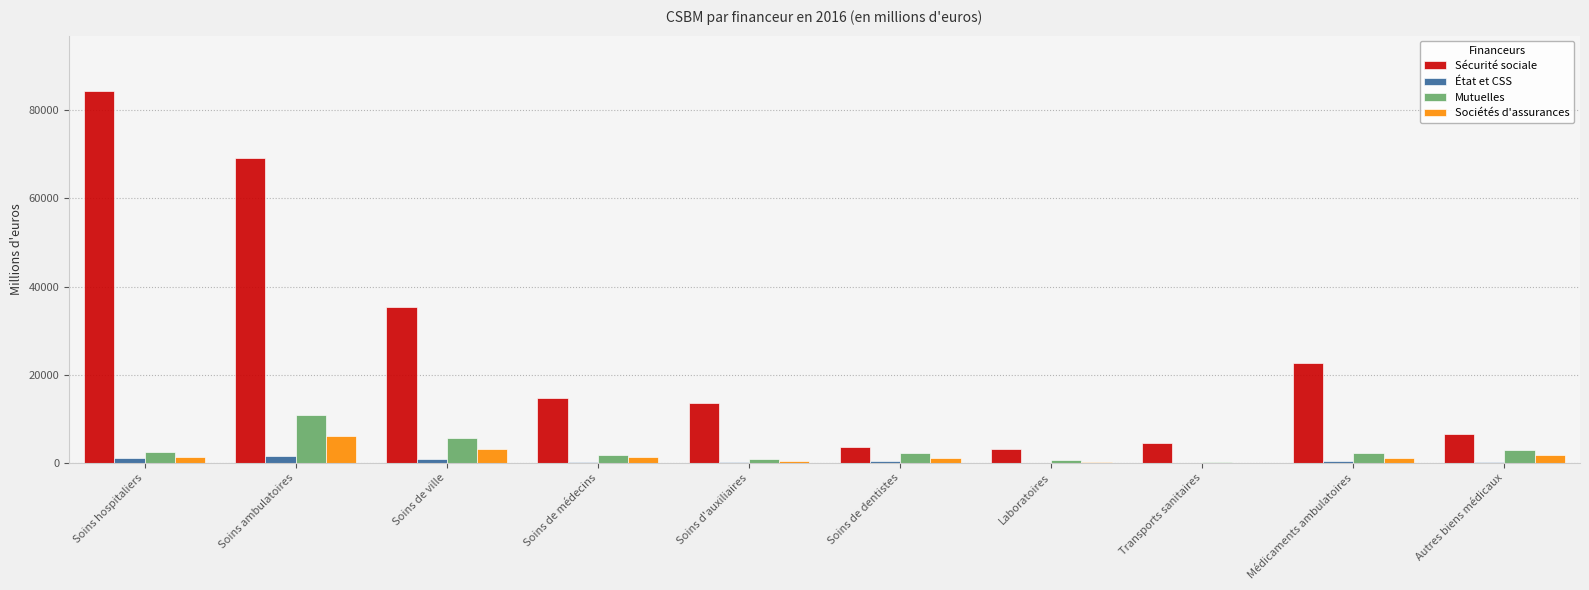

Between Soins ambulatoires and Autres biens médicaux, which series saw the biggest shift?

Sécurité sociale